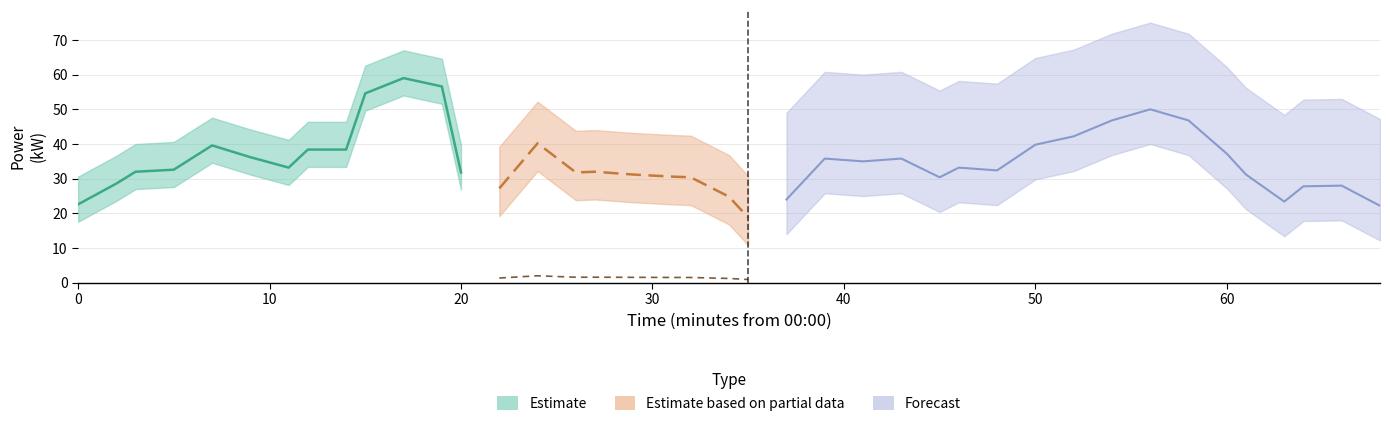

What is the average value?

36.5